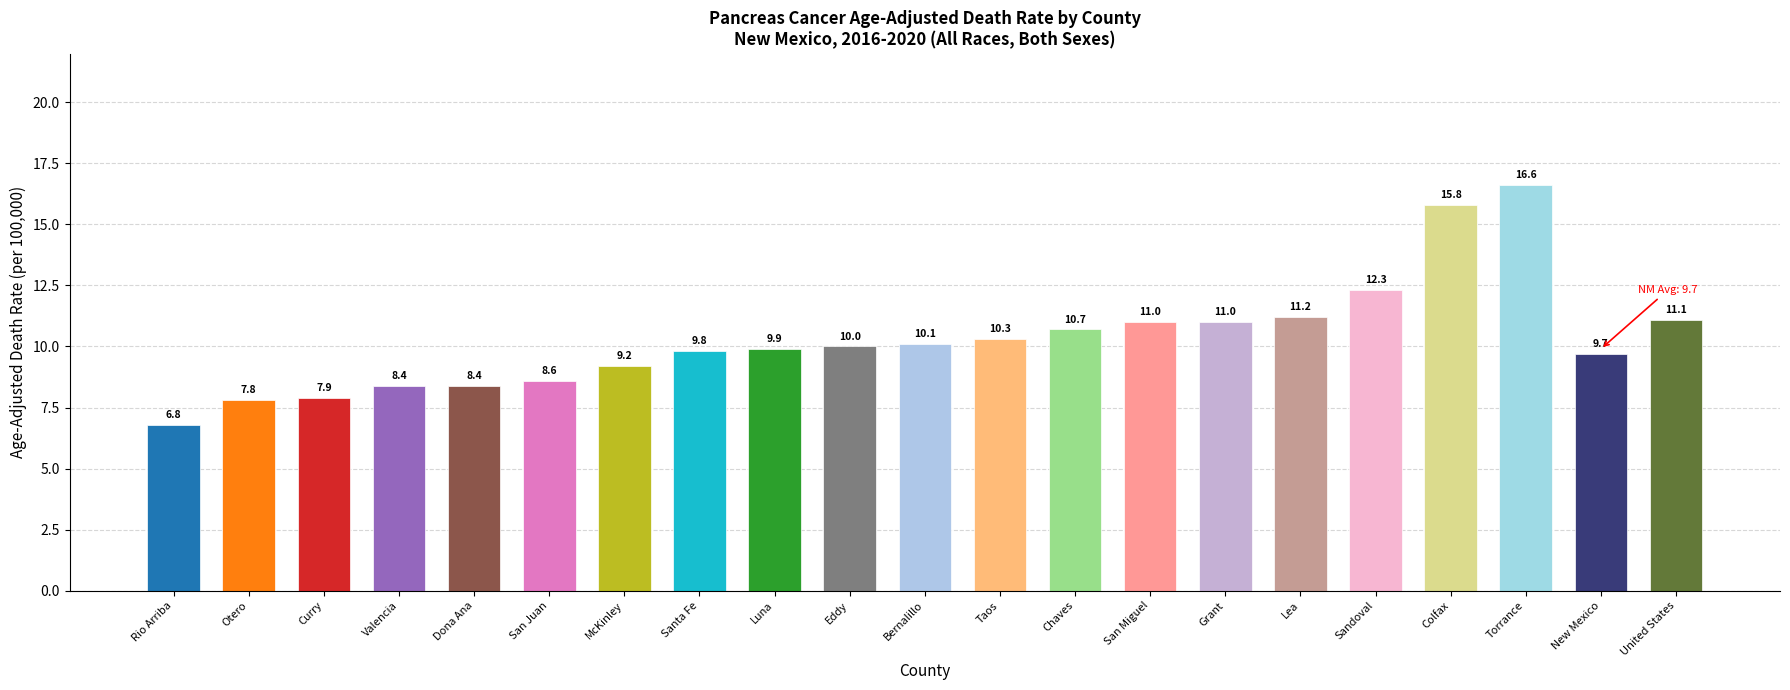

What is the difference between the values at Curry and Bernalillo?

2.2